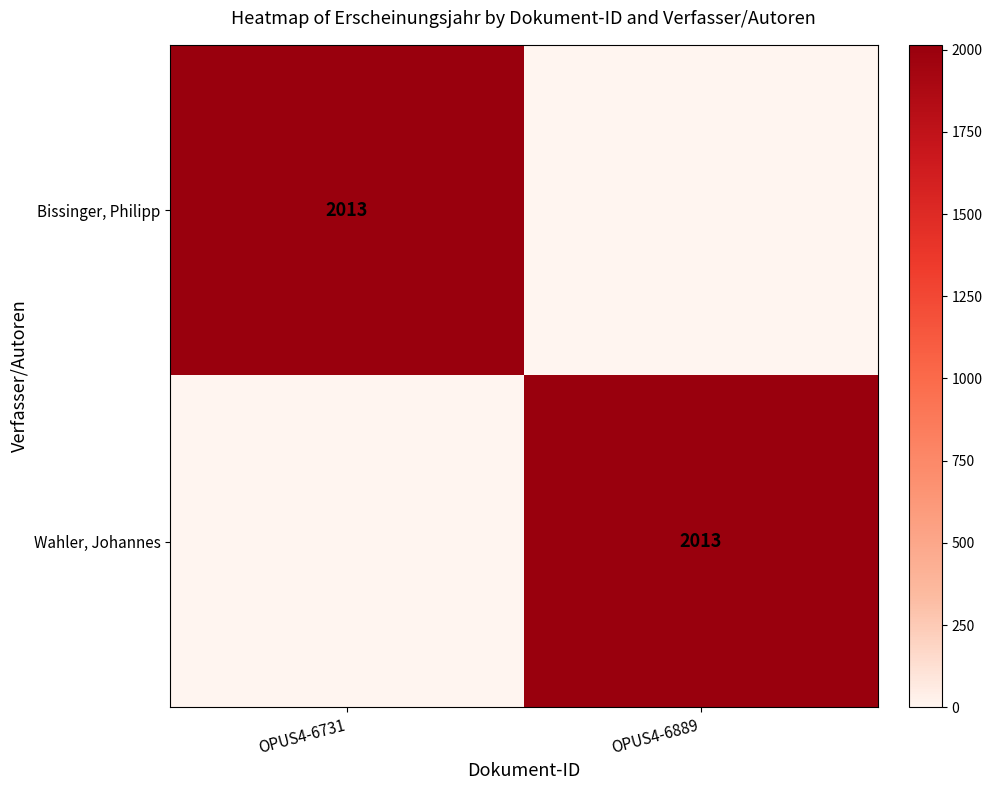

At which category is the sum across all series the highest?

OPUS4-6731